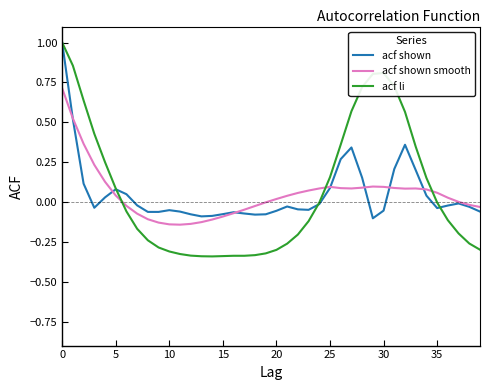

Does the chart display data point markers on the line(s)?

No